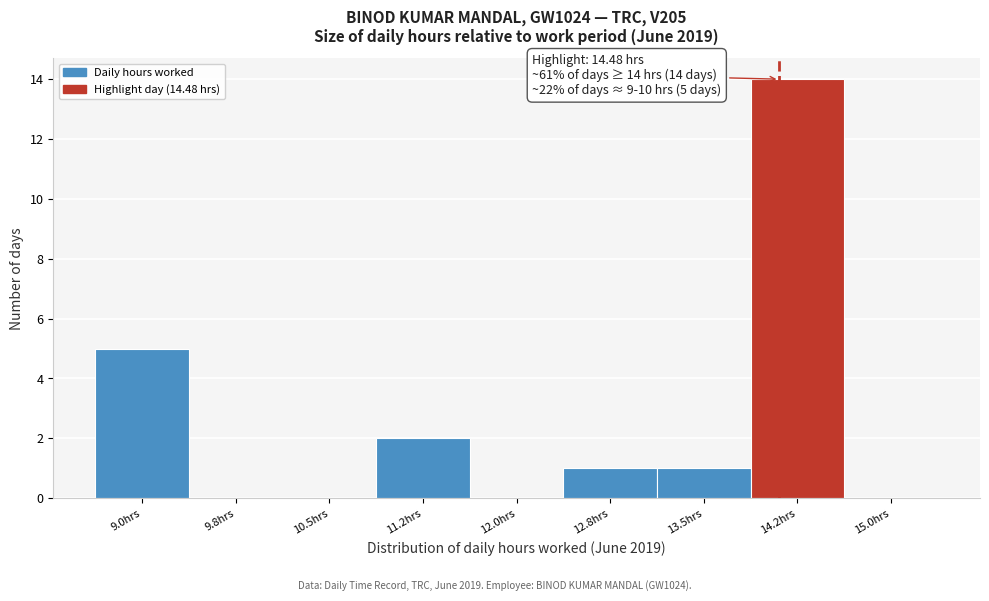

Reading left to right, list all the values displayed in this chart.

9.0hrs=5	9.8hrs=0	10.5hrs=0	11.2hrs=2	12.0hrs=0	12.8hrs=1	13.5hrs=1	14.2hrs=14	15.0hrs=0